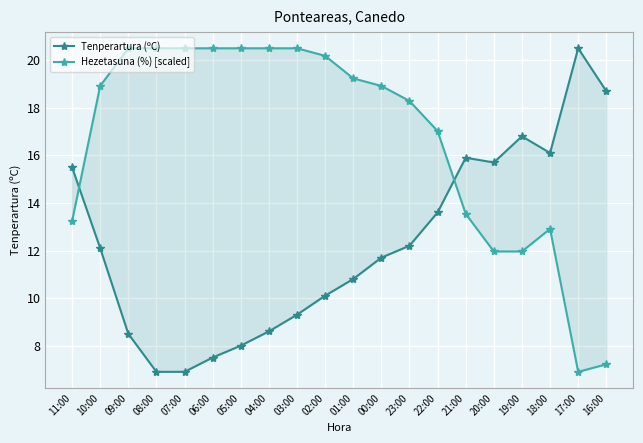

Where does the Tenperartura (ºC) series first go above 12?

11:00